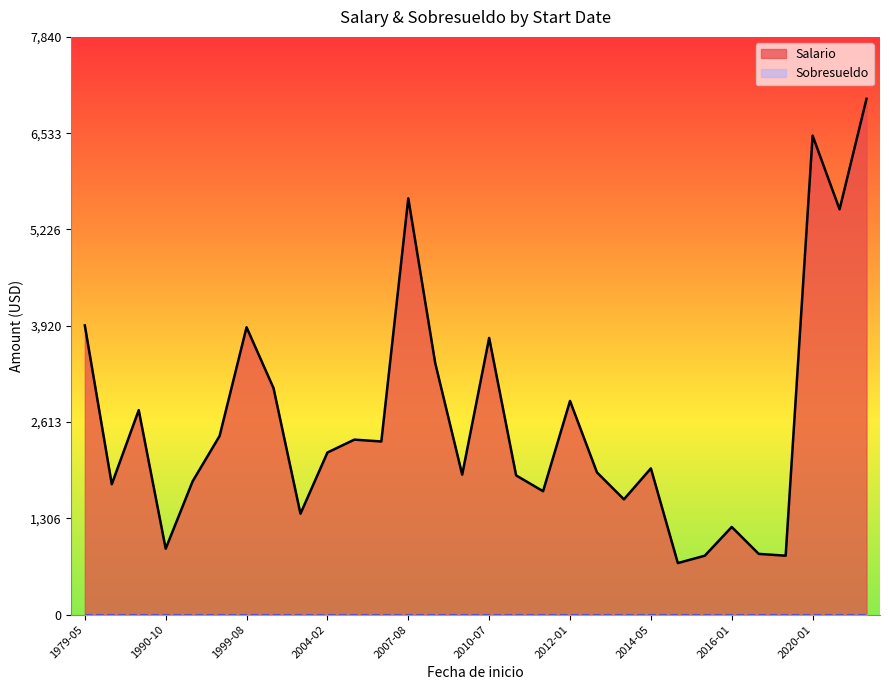

Which has a higher value, 1979-05-02 or 2020-01-21?

2020-01-21